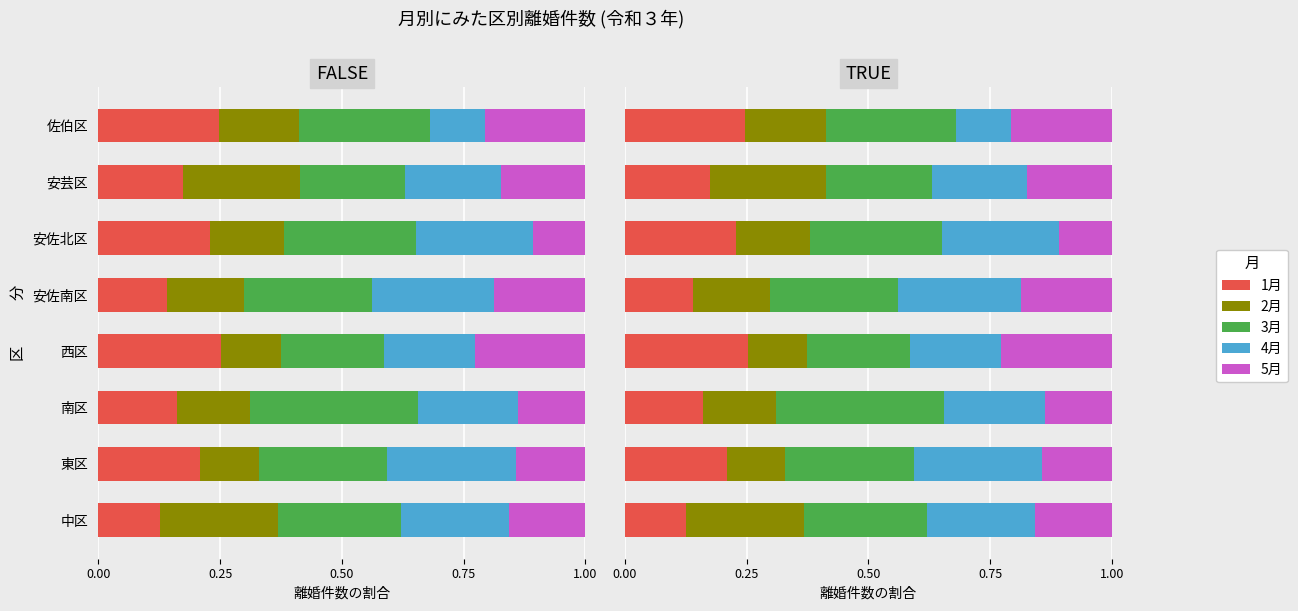

What is the difference between the highest and lowest values at 南区?

0.2